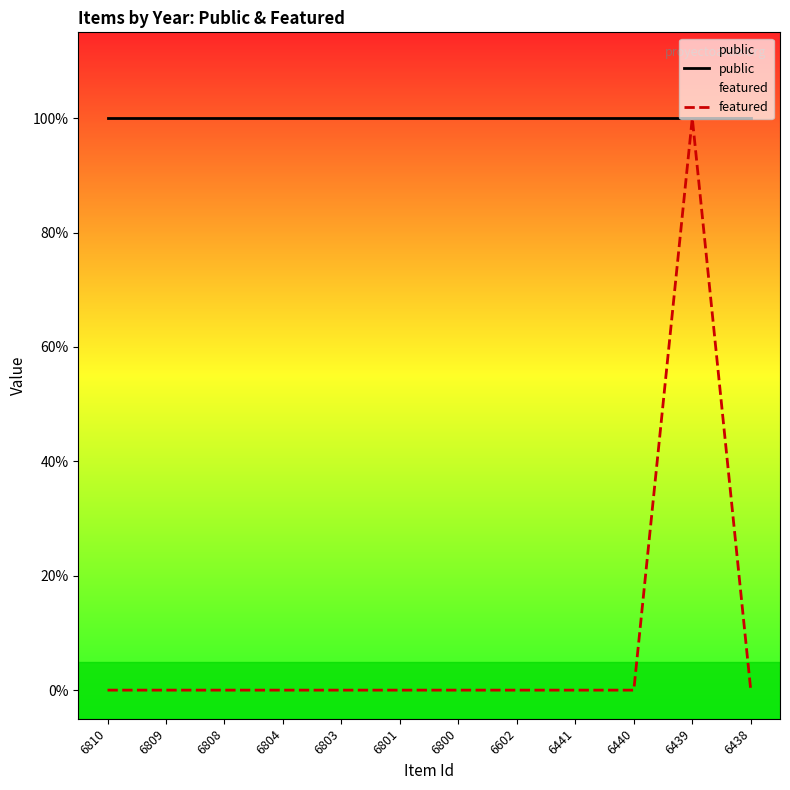

True or false: featured and public intersect in this chart.

False